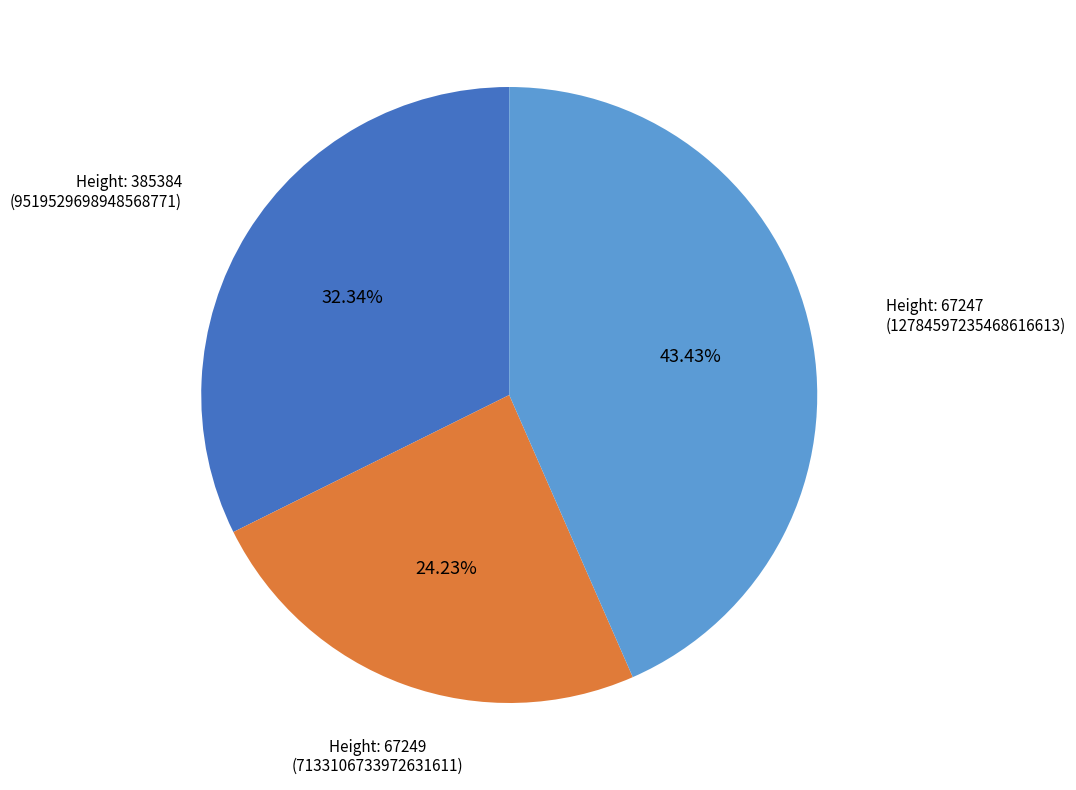

Does any single category account for the majority?

No